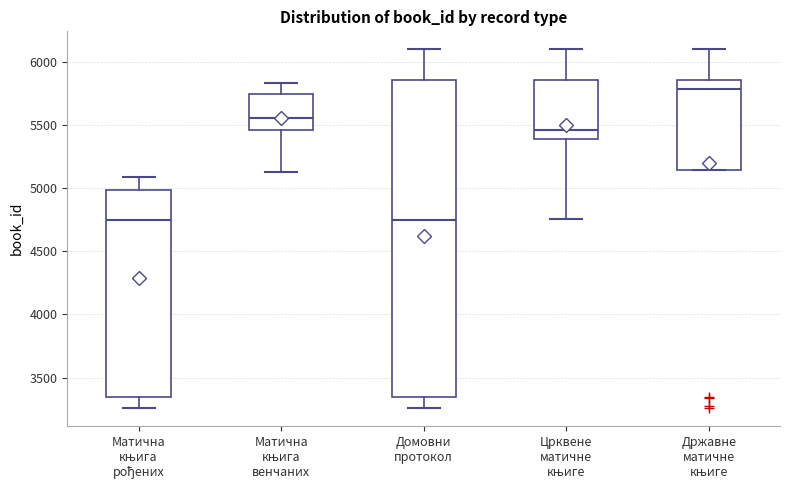

Reading left to right, read every box against the y-axis: the position of its median line, the range the box covers, and the ends of its whiskers. The values are not printed on the chart, so give them approximately, as read against the axis.

Матична књига рођених: median 4750, box 3350 to 5000, whiskers 3250 to 5100
Матична књига венчаних: median 5550, box 5450 to 5750, whiskers 5100 to 5850
Домовни протокол: median 4750, box 3350 to 5850, whiskers 3250 to 6100
Црквене матичне књиге: median 5450, box 5400 to 5850, whiskers 4750 to 6100
Државне матичне књиге: median 5800, box 5150 to 5850, whiskers 5150 to 6100